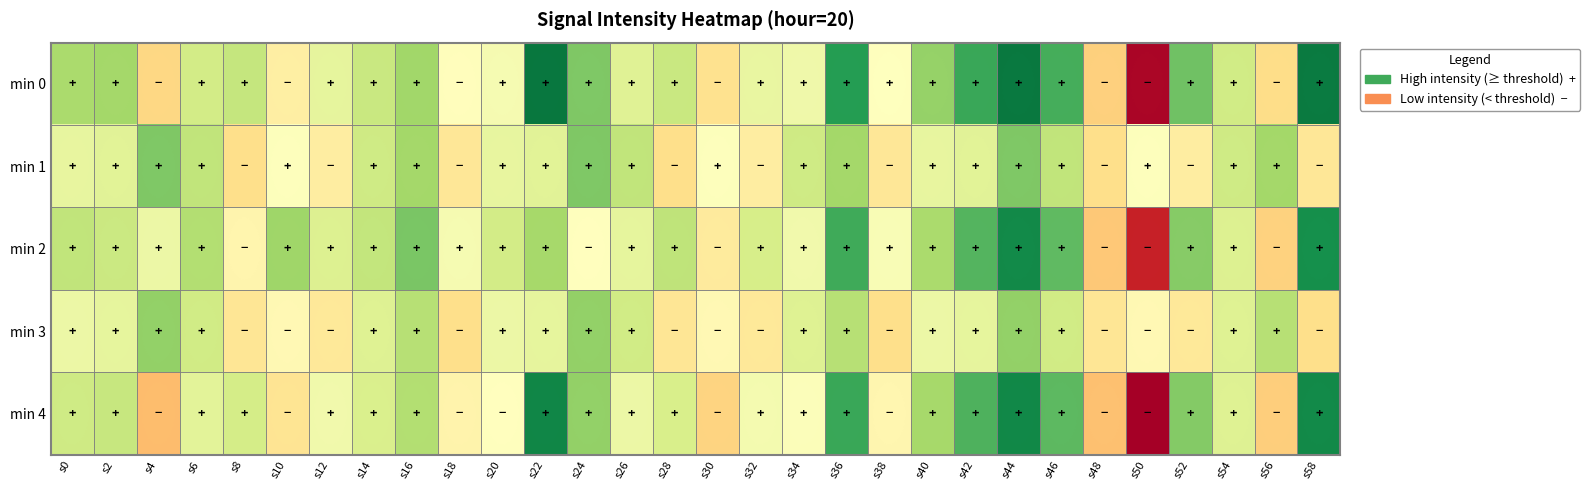

Which series has the largest total across all categories?

min 0